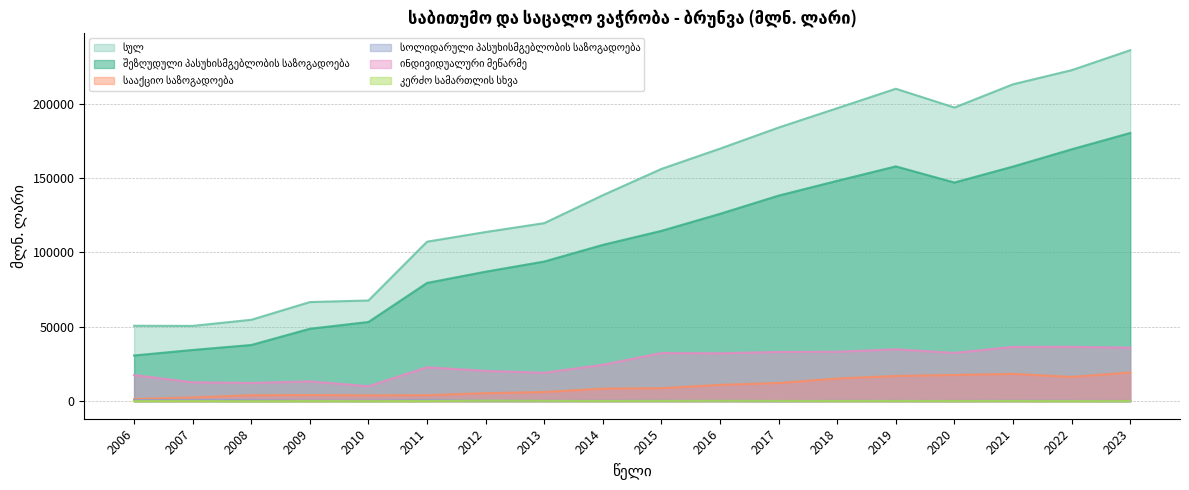

At which label does სოლიდარული პასუხისმგებლობის საზოგადოება reach its minimum?

2017